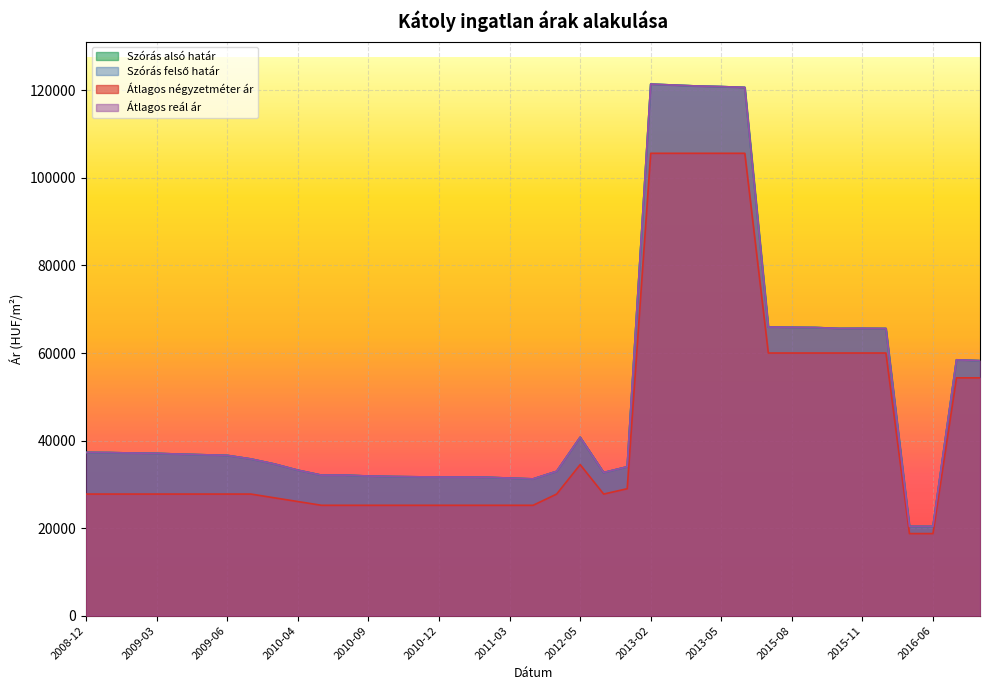

List the labels in order of Átlagos négyzetméter ár value, smallest first.

2016-05, 2016-06, 2010-05, 2010-06, 2010-09, 2010-10, 2010-11, 2010-12, 2011-01, 2011-02, 2011-03, 2011-05, 2010-04, 2009-08, 2008-12, 2009-01, 2009-02, 2009-03, 2009-04, 2009-05, 2009-06, 2009-07, 2012-03, 2012-06, 2012-07, 2012-05, 2017-01, 2017-02, 2015-07, 2015-08, 2015-09, 2015-10, 2015-11, 2015-12, 2013-02, 2013-03, 2013-04, 2013-05, 2013-06